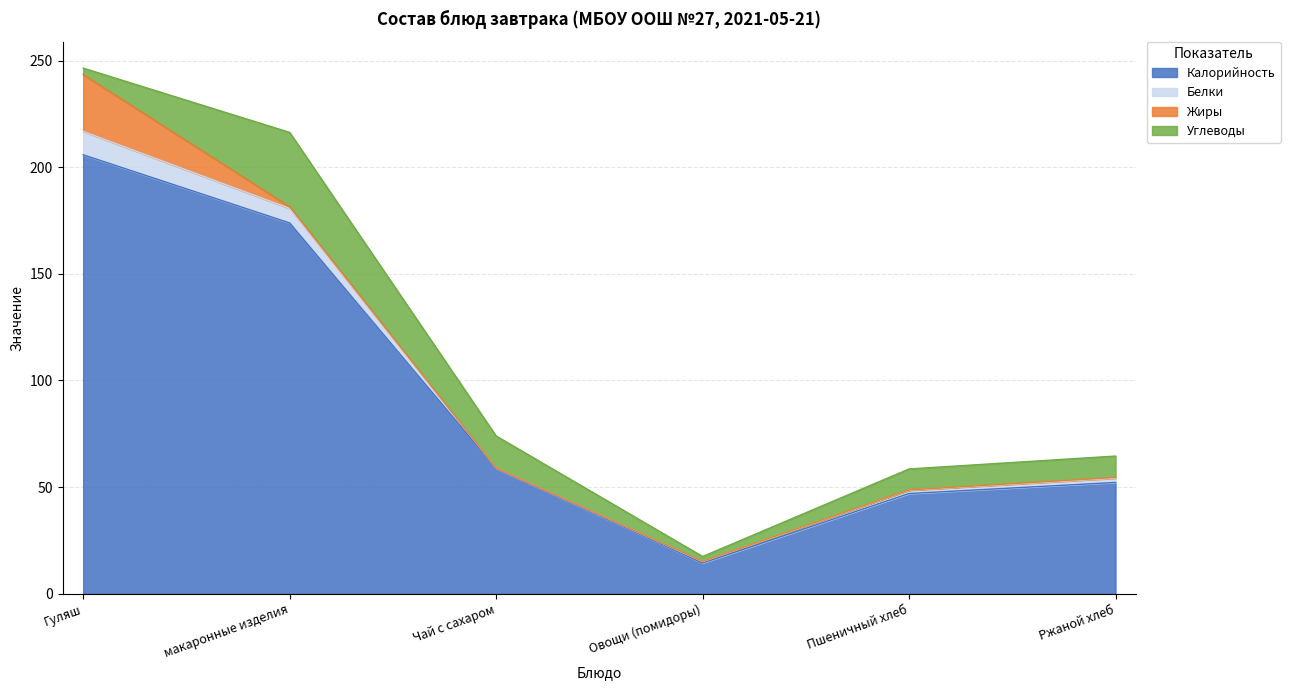

How many values in the Углеводы series exceed 10?

3